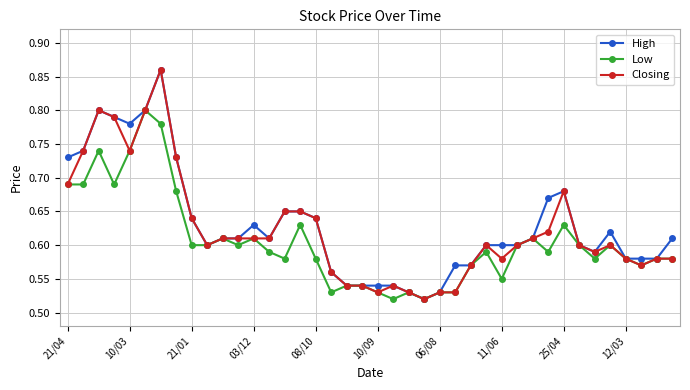

What is the difference between the maximum and second lowest values in the Closing series?

0.3